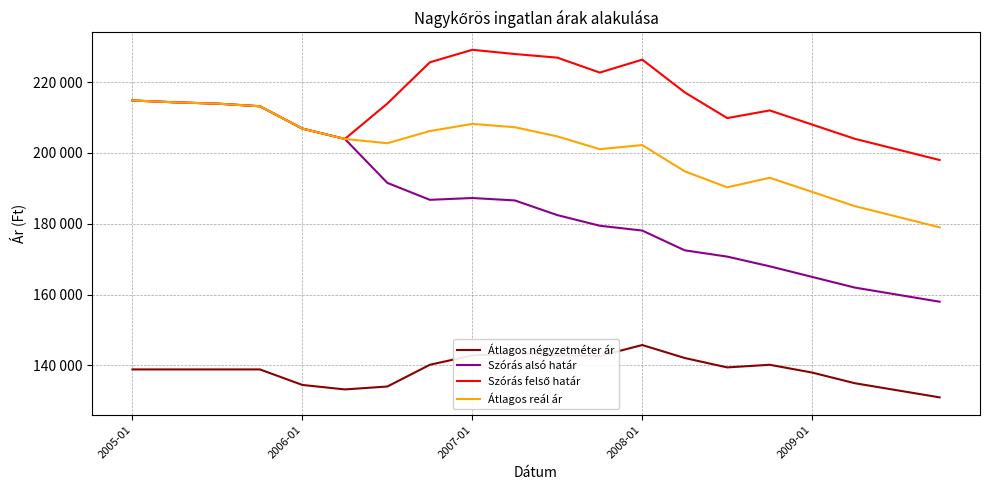

Does the chart display data point markers on the line(s)?

No